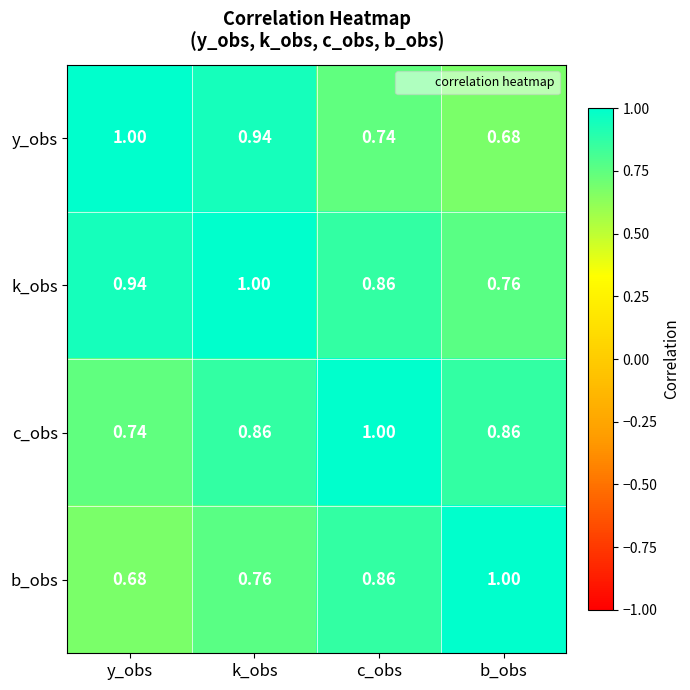

At which label is b_obs closest to 0?

y_obs